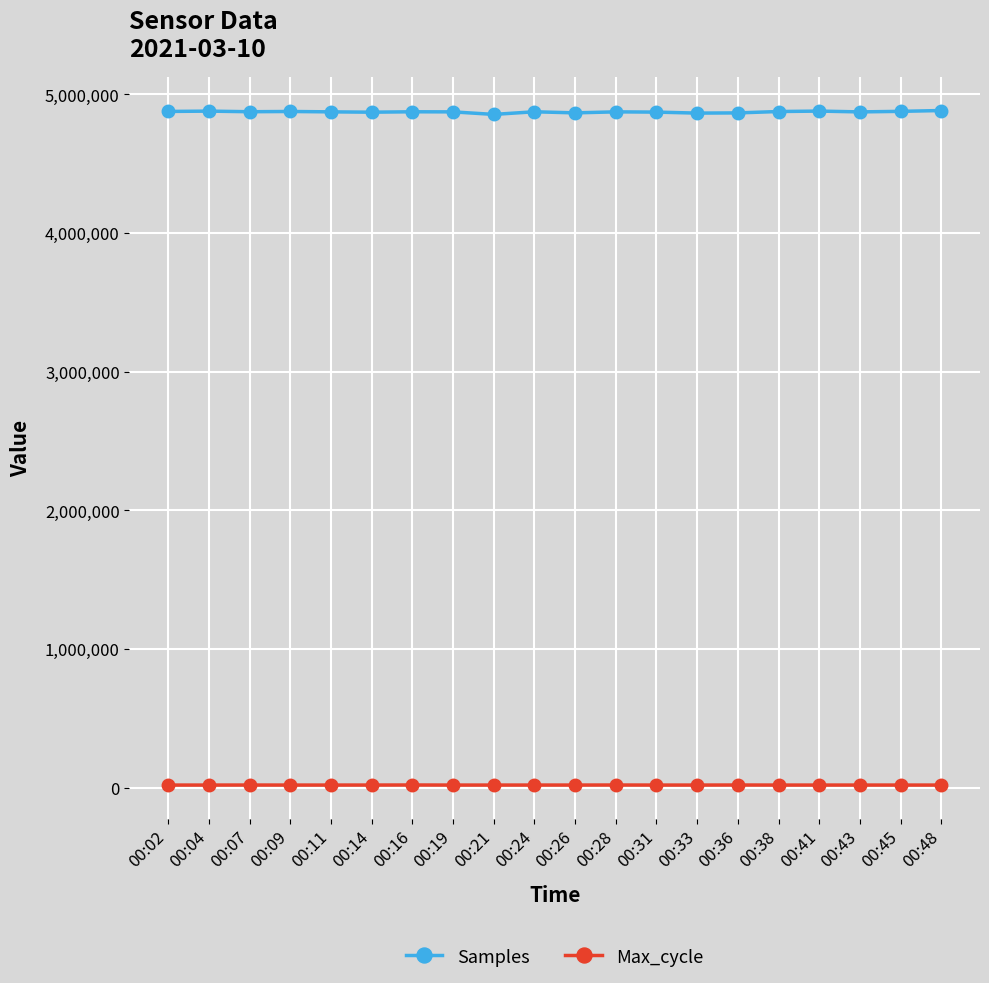

How many values in the Max_cycle series are below 20043?

10